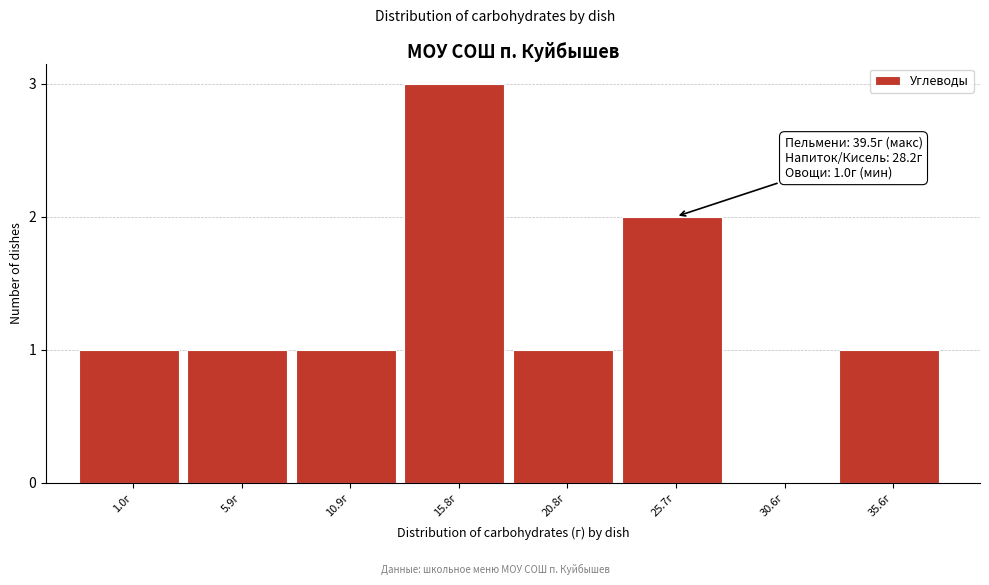

Reading left to right, list all the values displayed in this chart.

1.0г=1	5.9г=1	10.9г=1	15.8г=3	20.8г=1	25.7г=2	30.6г=0	35.6г=1